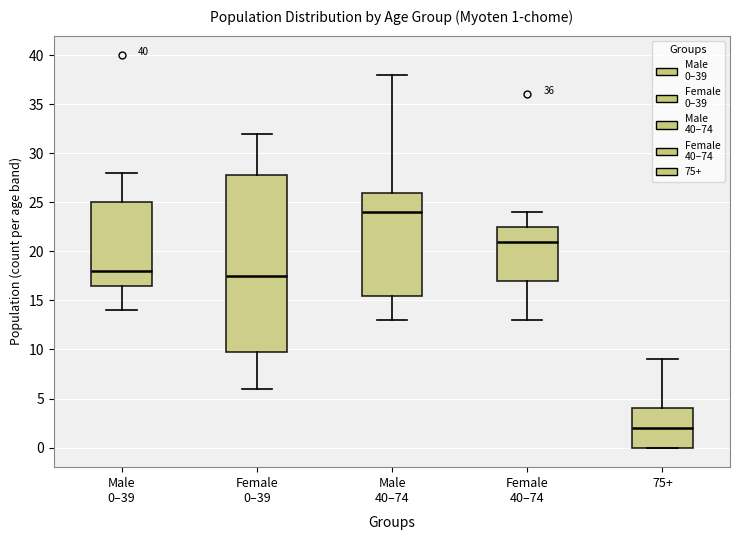

Which box's median line is the lowest?

75+